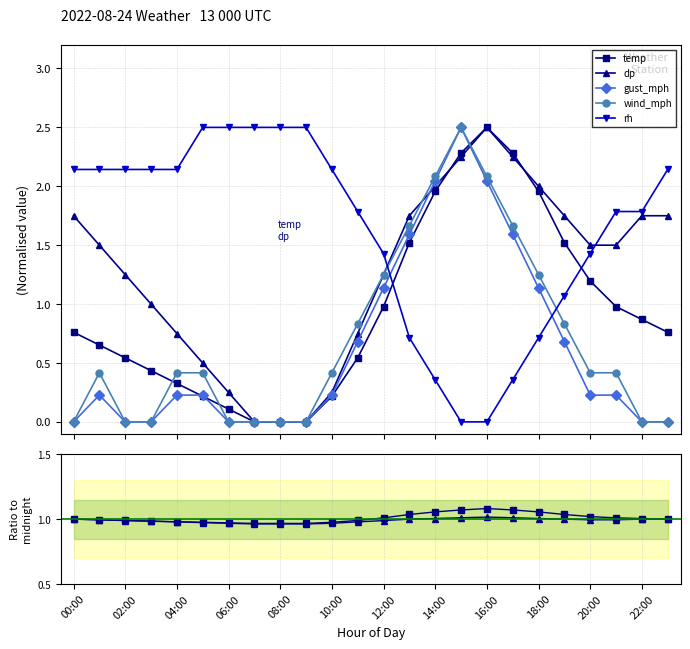

In wind_mph, how many points are higher than both neighbors (excluding endpoints)?

2